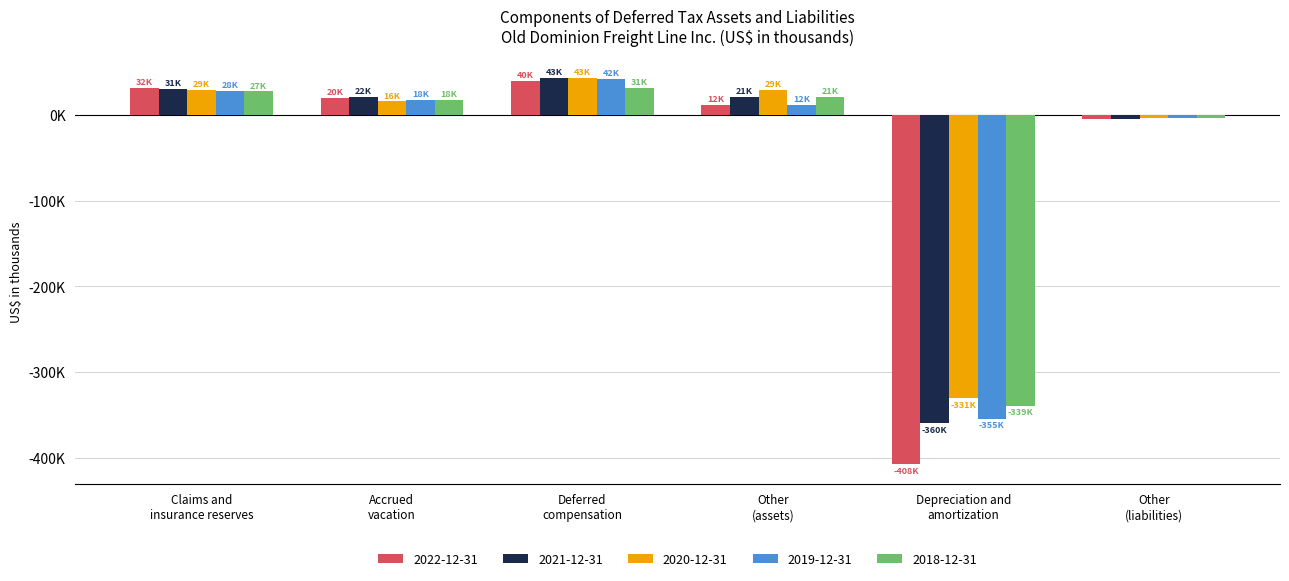

What is the smallest value displayed?

-407942